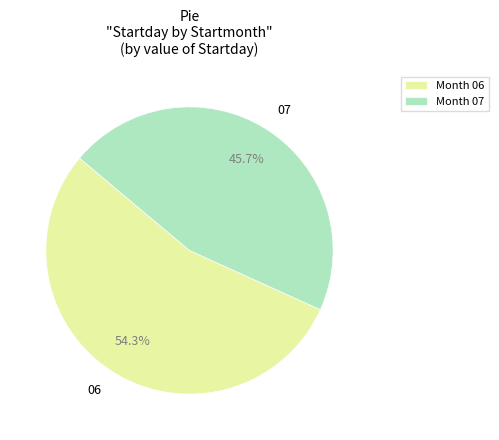

Approximately how many times larger is the value at 06 compared to 07?

1.2